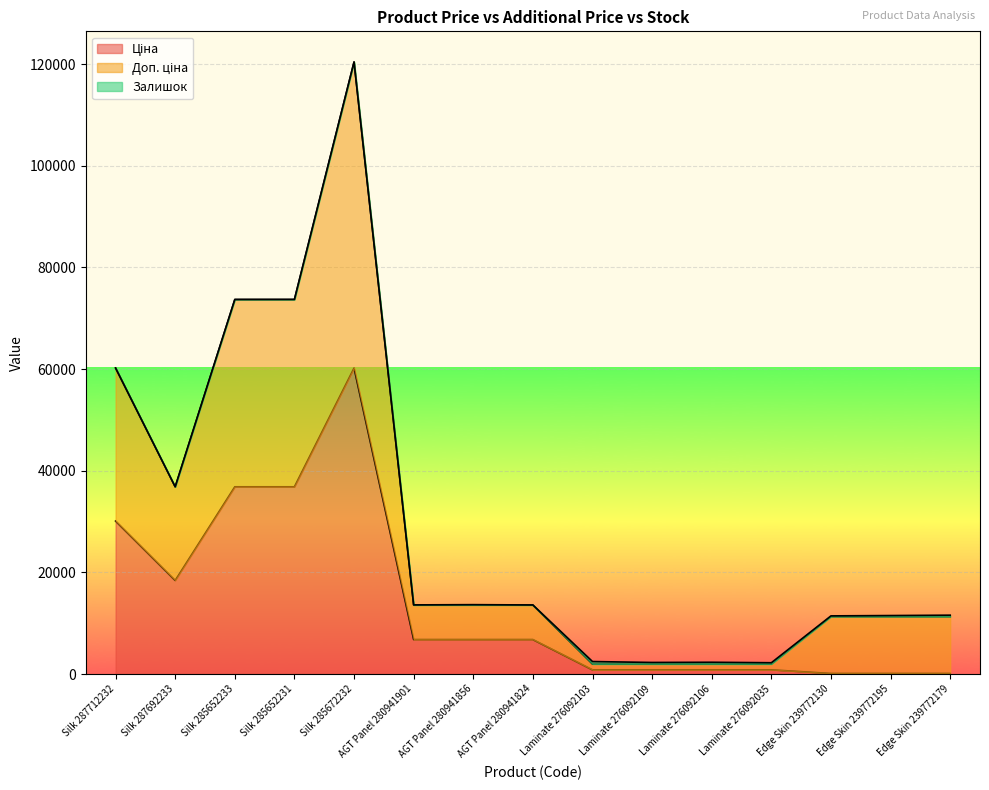

True or false: Ціна and Доп. ціна cross at least once.

False